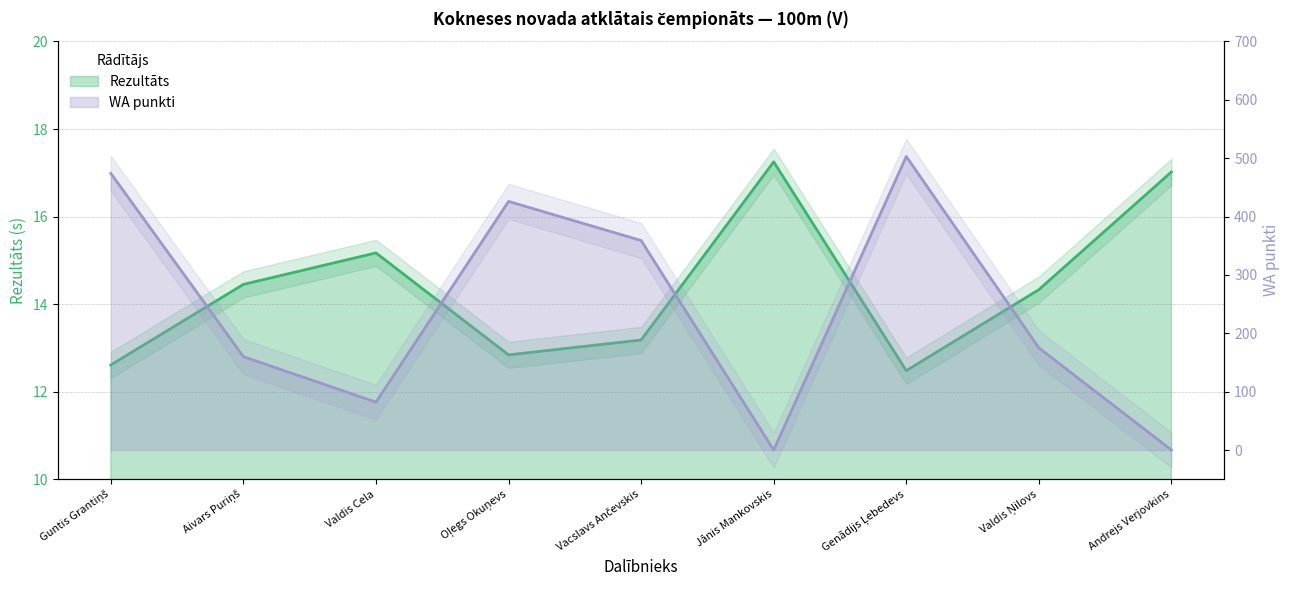

True or false: Rezultāts has a value of 7.6 at Oļegs Okuņevs.

False